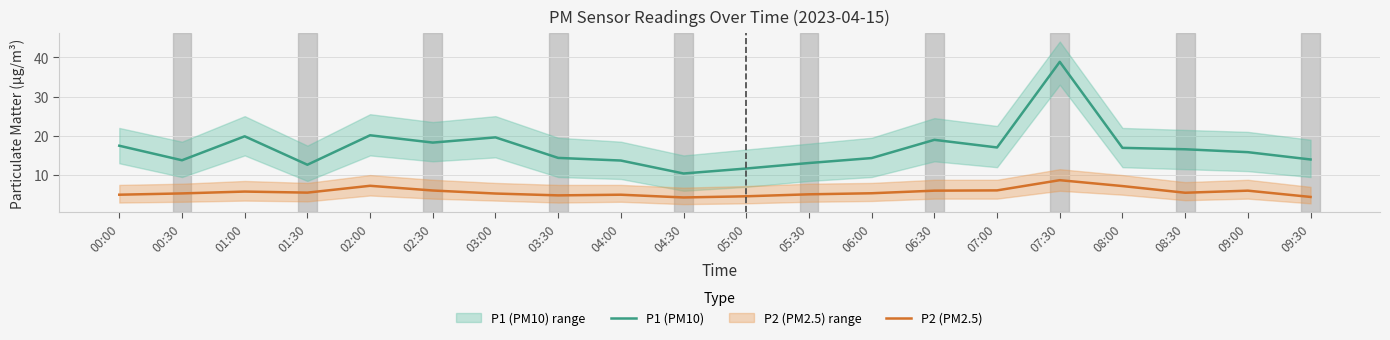

True or false: P2 (PM2.5) has a value of 6.8 at 09:30.

False